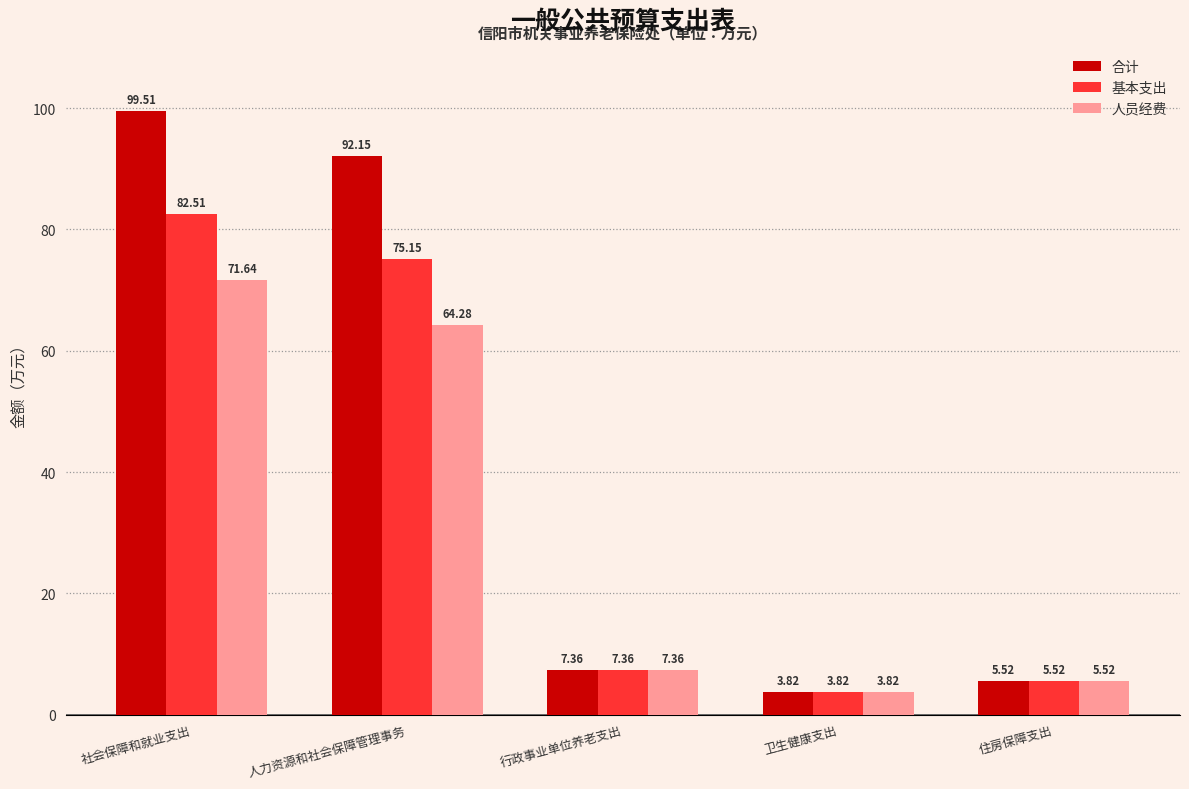

At which category is the sum across all series the highest?

社会保障和就业支出